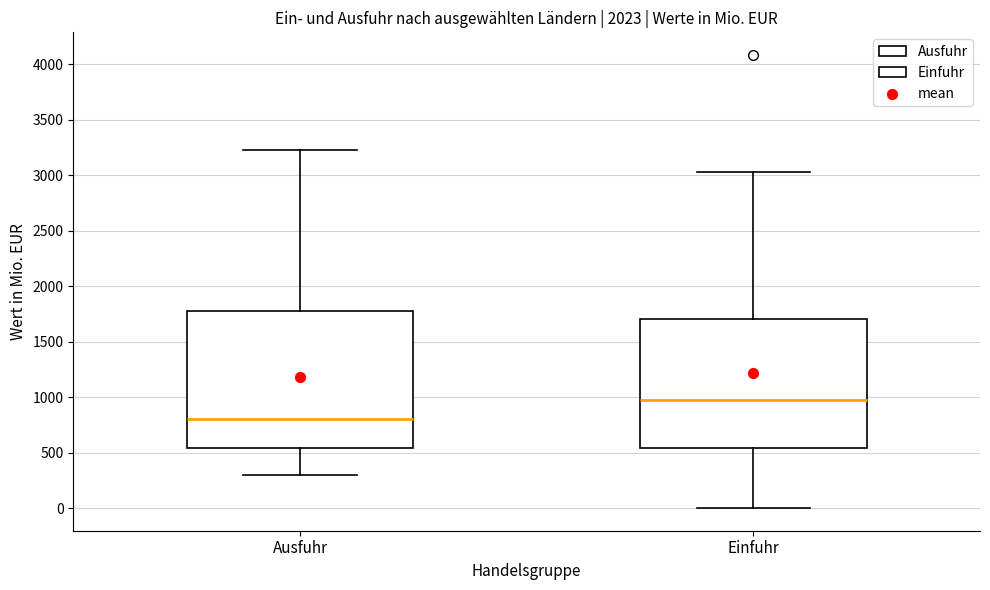

Which box is the tallest, from its lower edge to its upper edge?

Ausfuhr